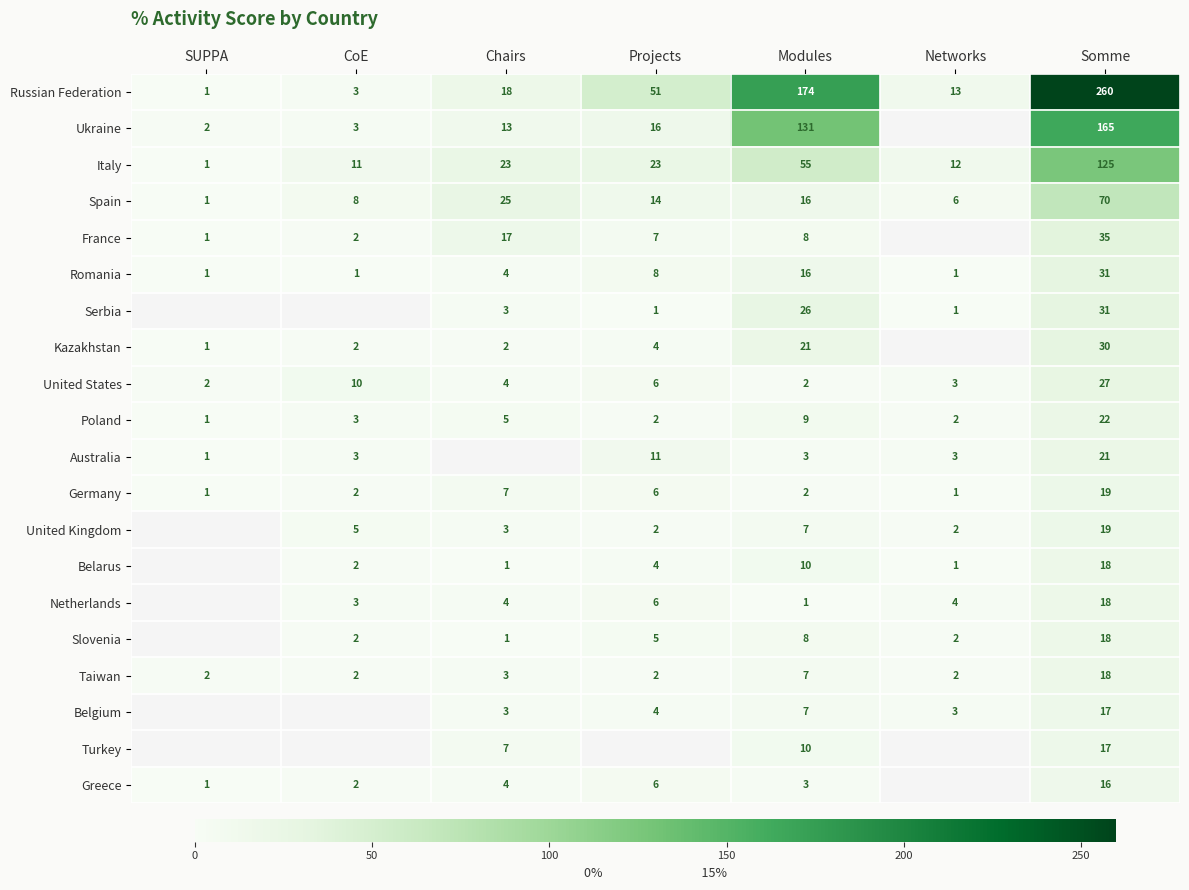

Which category has the lowest value across all series?

SUPPA